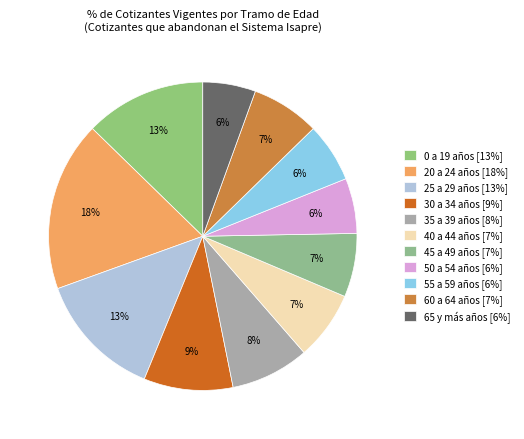

Do 55 a 59 años and 20 a 24 años together represent more than half of the pie?

No